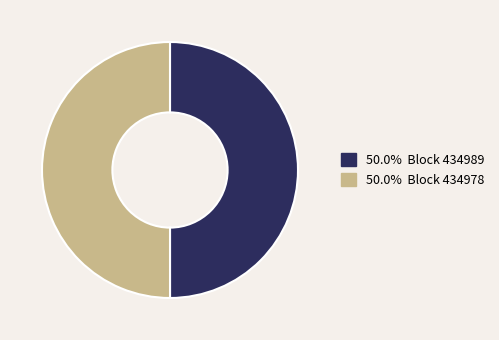

Rank the categories by value from lowest to highest.

434989, 434978